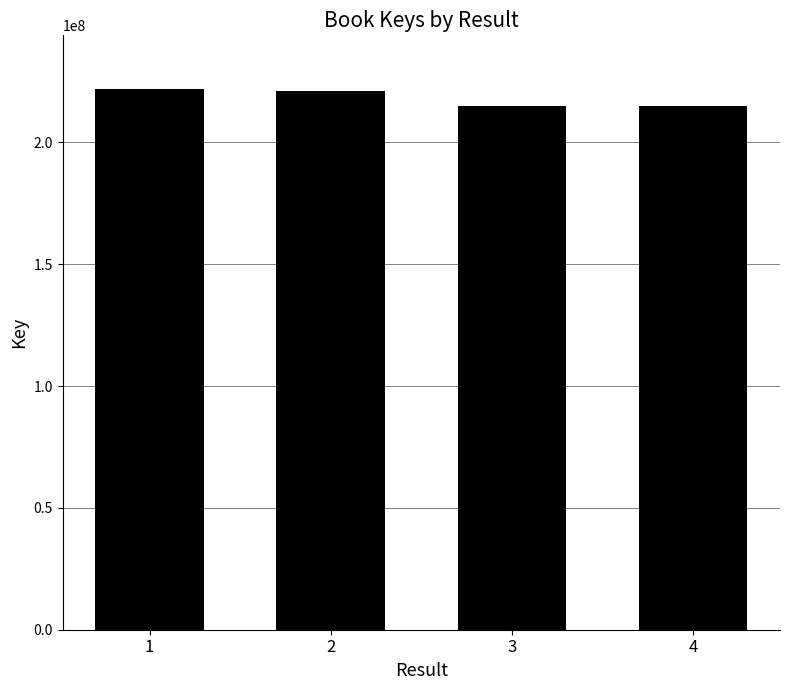

Does the chart contain stacked bars?

No